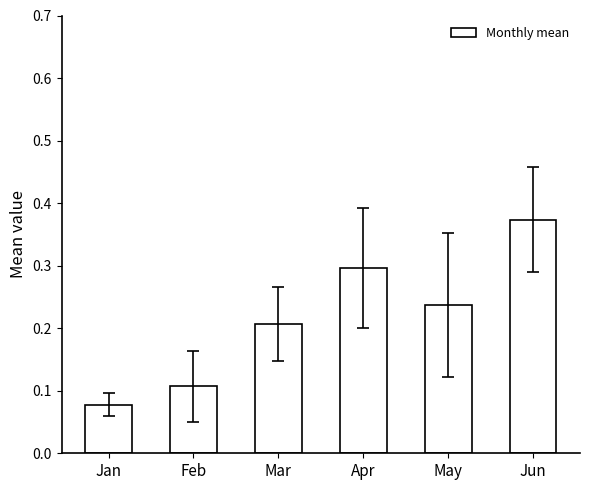

What is the value of the 4th bar from the left?

0.3